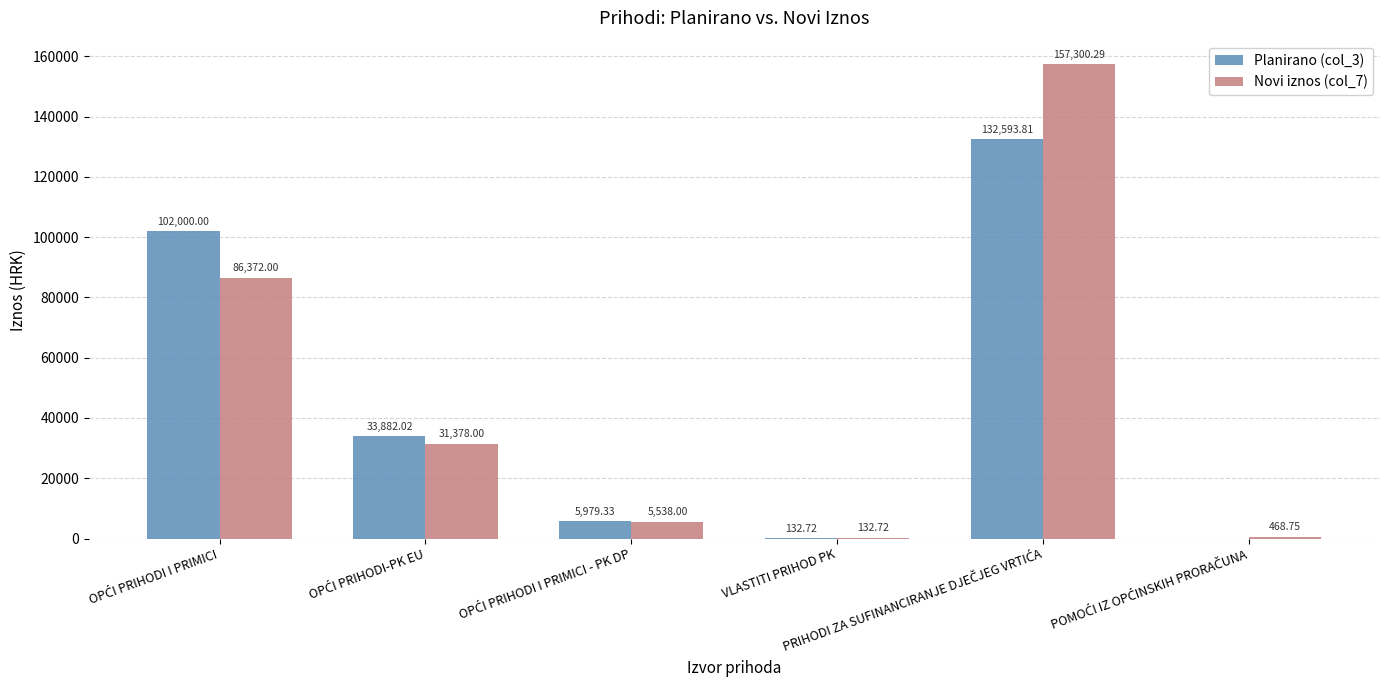

Which series has the widest spread of values?

Novi iznos (col_7)